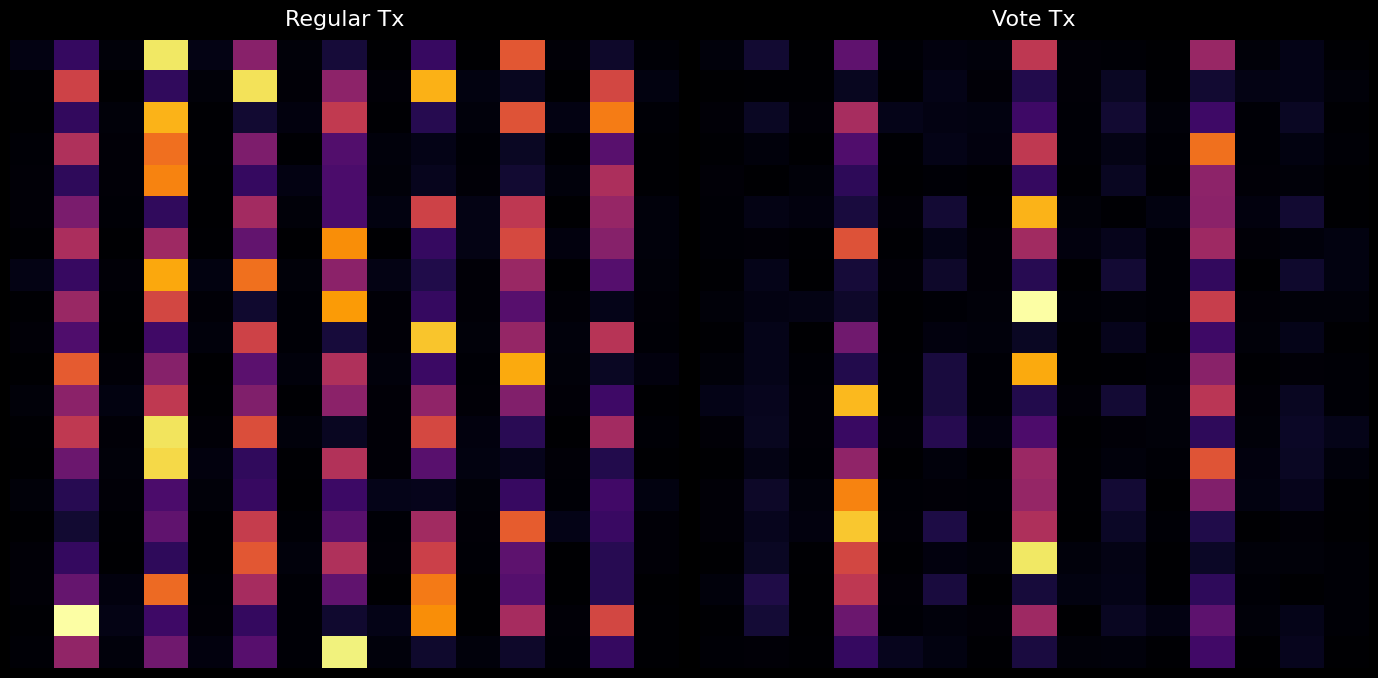

What is the maximum value shown in the chart?

1.0